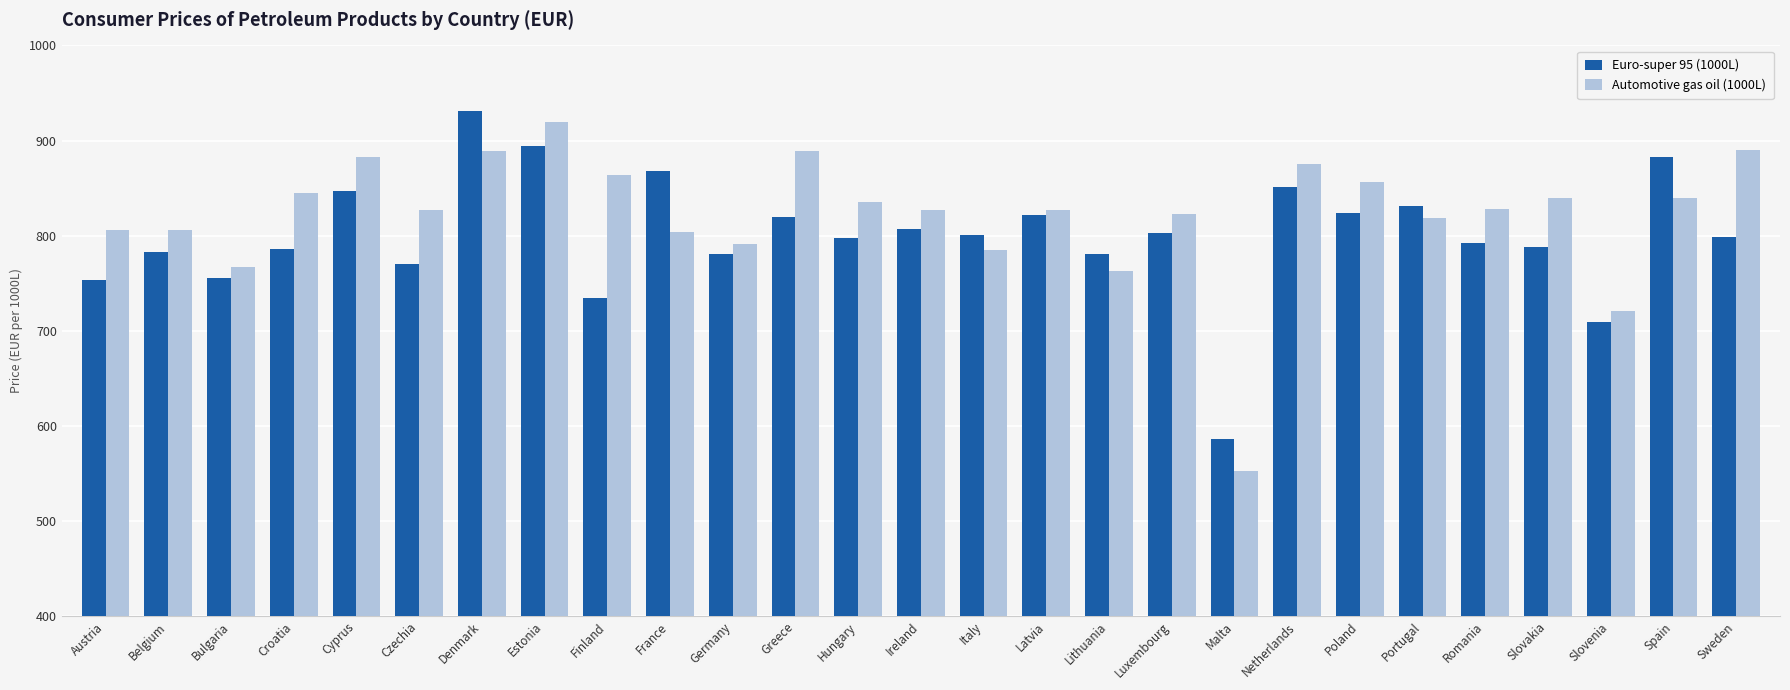

What is the greatest value displayed?

930.6